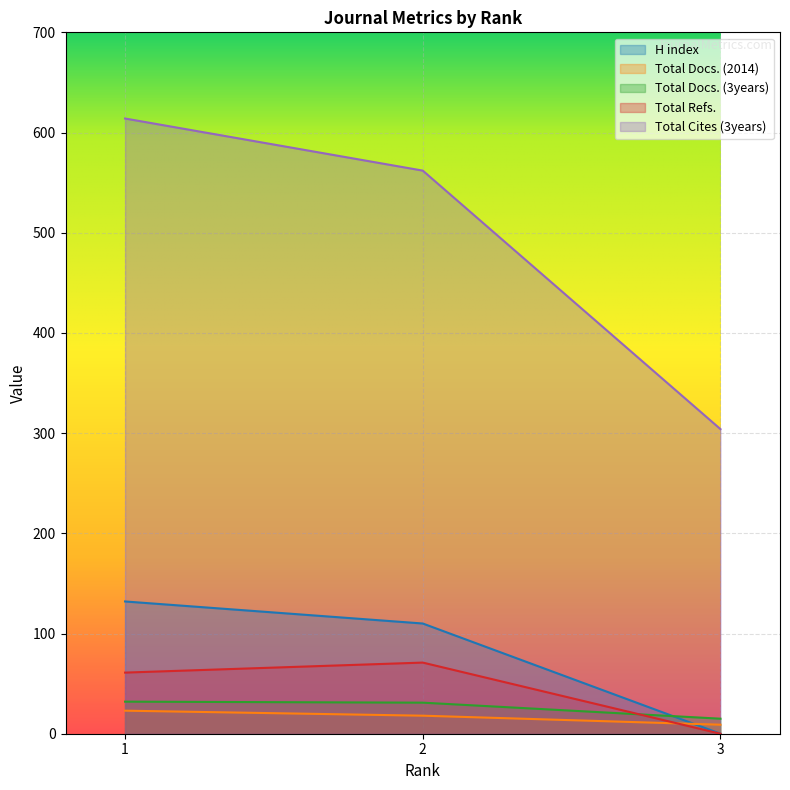

True or false: Total Cites (3years) has a value of 807 at 2.

False